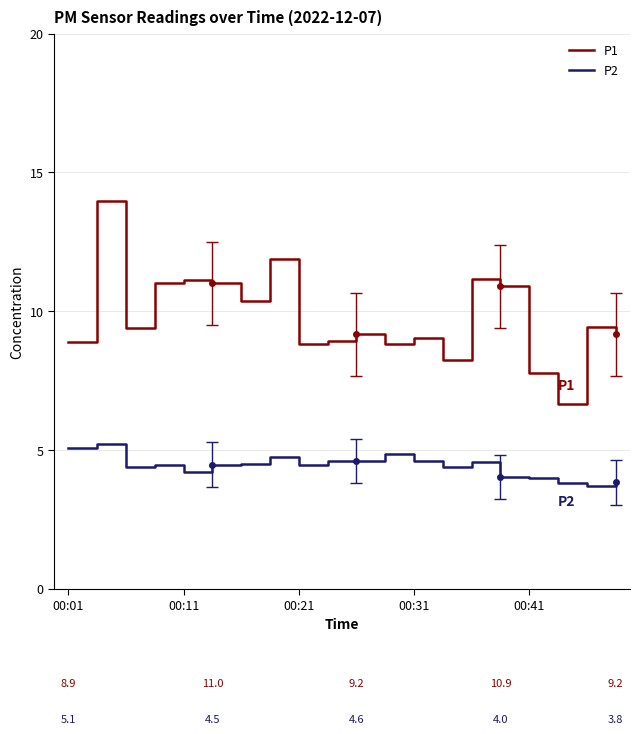

List the series in order of their overall mean, lowest first.

P2, P1